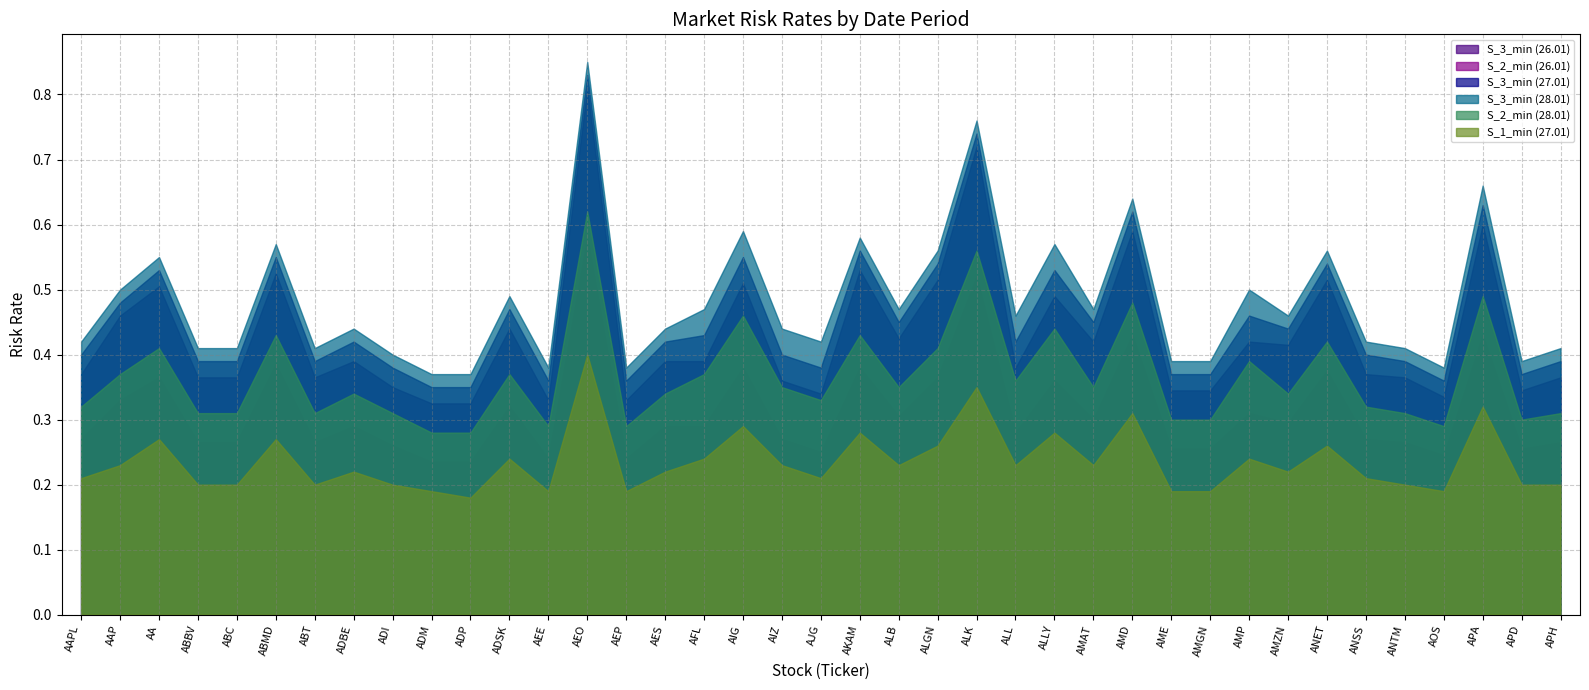

Rank the series by their maximum value, from lowest to highest.

S_1_min (27.01), S_2_min (26.01), S_2_min (28.01), S_3_min (26.01), S_3_min (27.01), S_3_min (28.01)